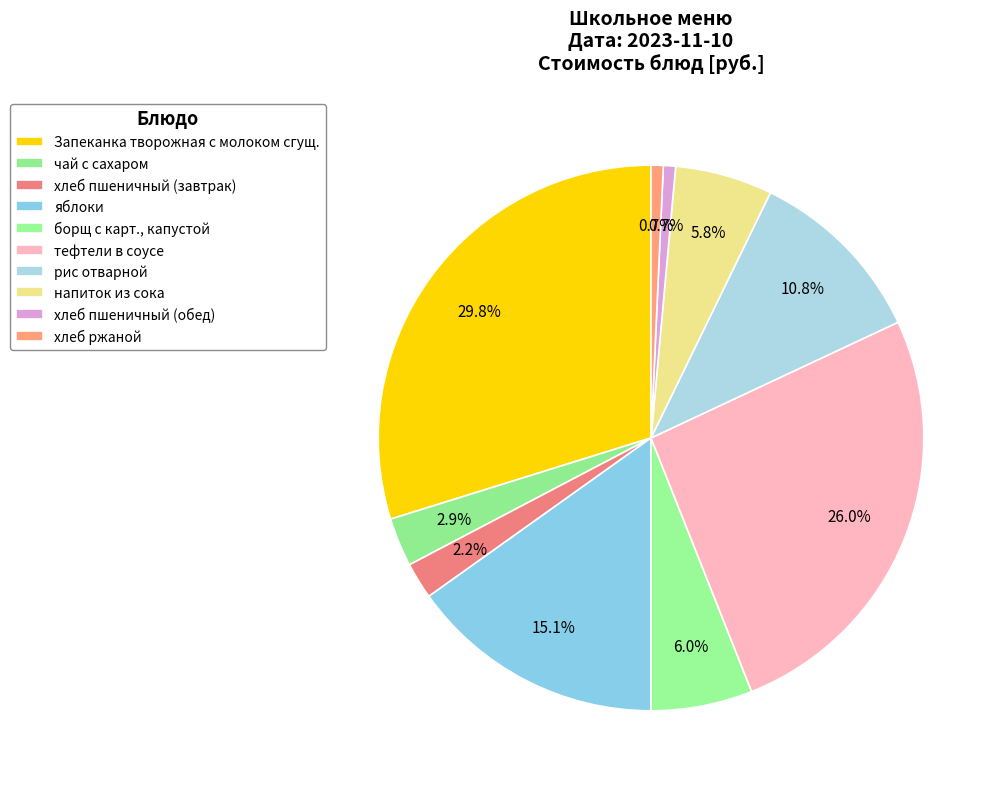

How many segments does this pie chart have?

10